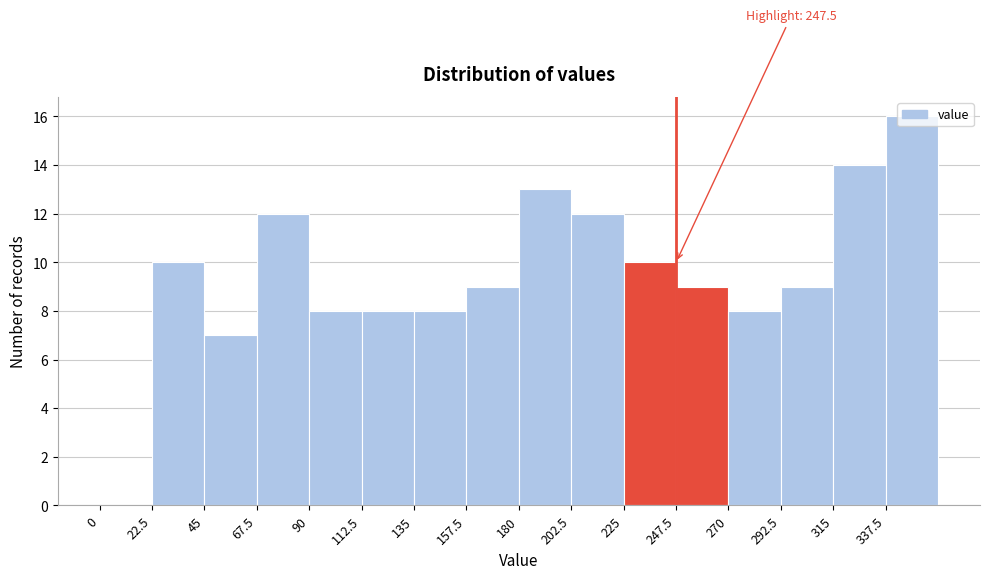

Which range on the x-axis has the tallest bar?

337.5 to 360.0